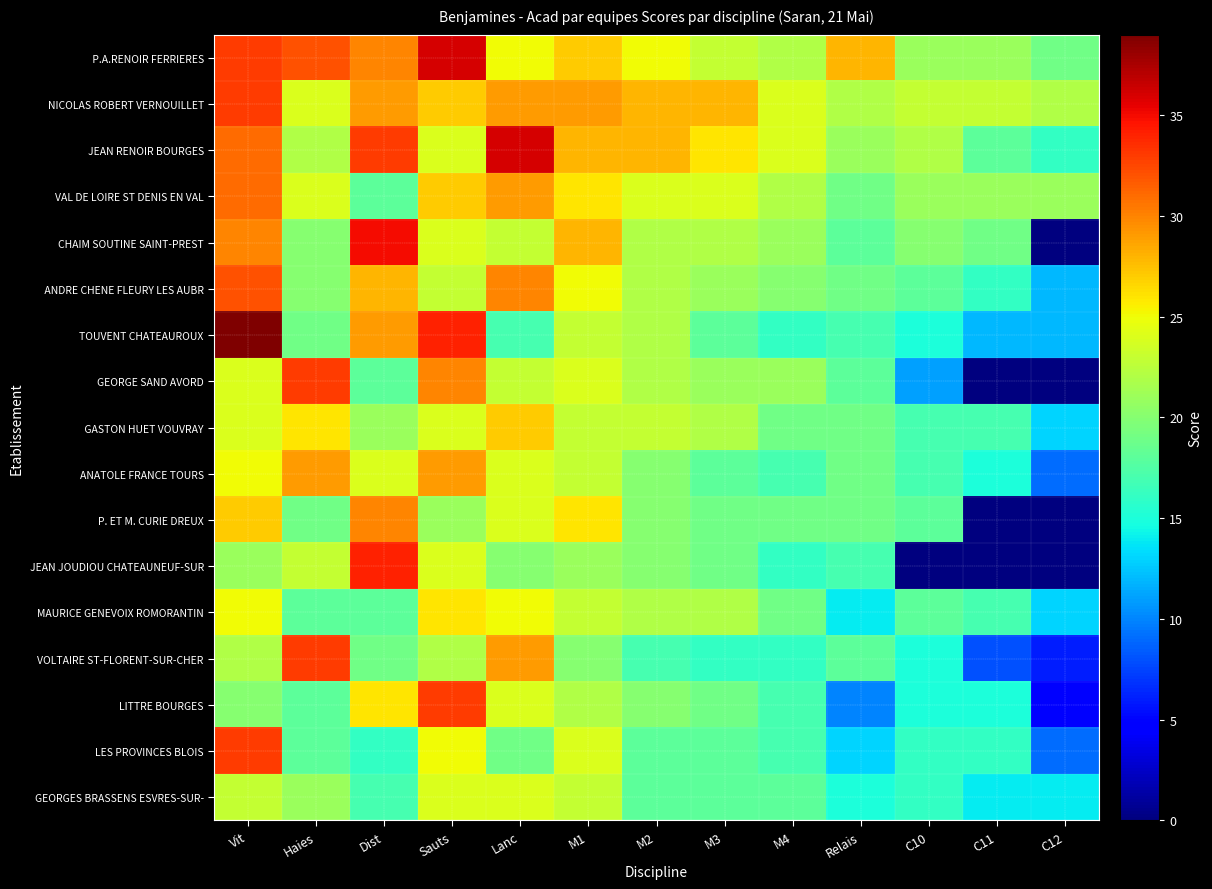

Which has a higher value, Vit or Sauts?

Sauts